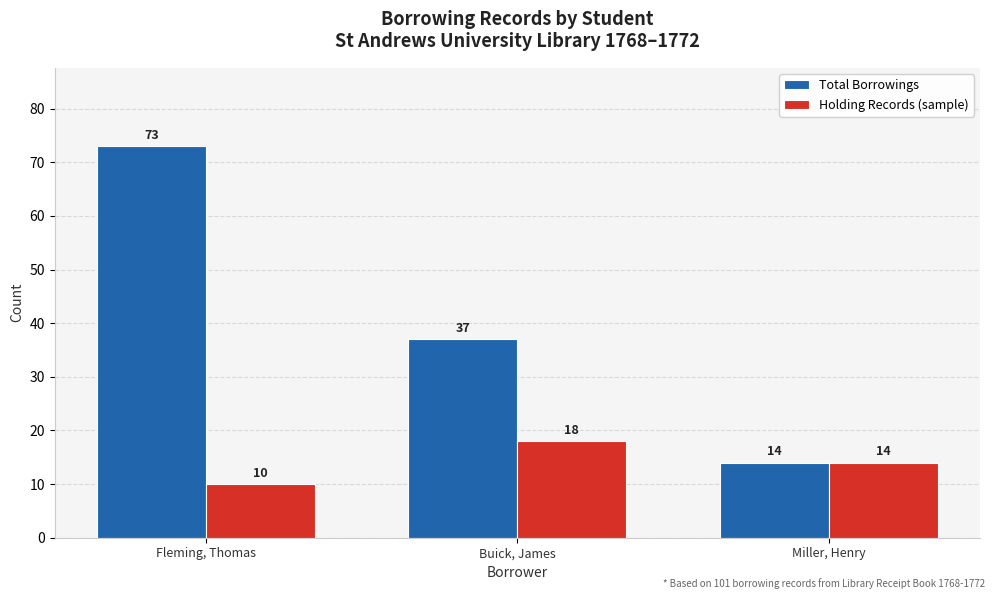

Rank the series at Fleming, Thomas from highest to lowest value.

Total Borrowings, Holding Records (sample)